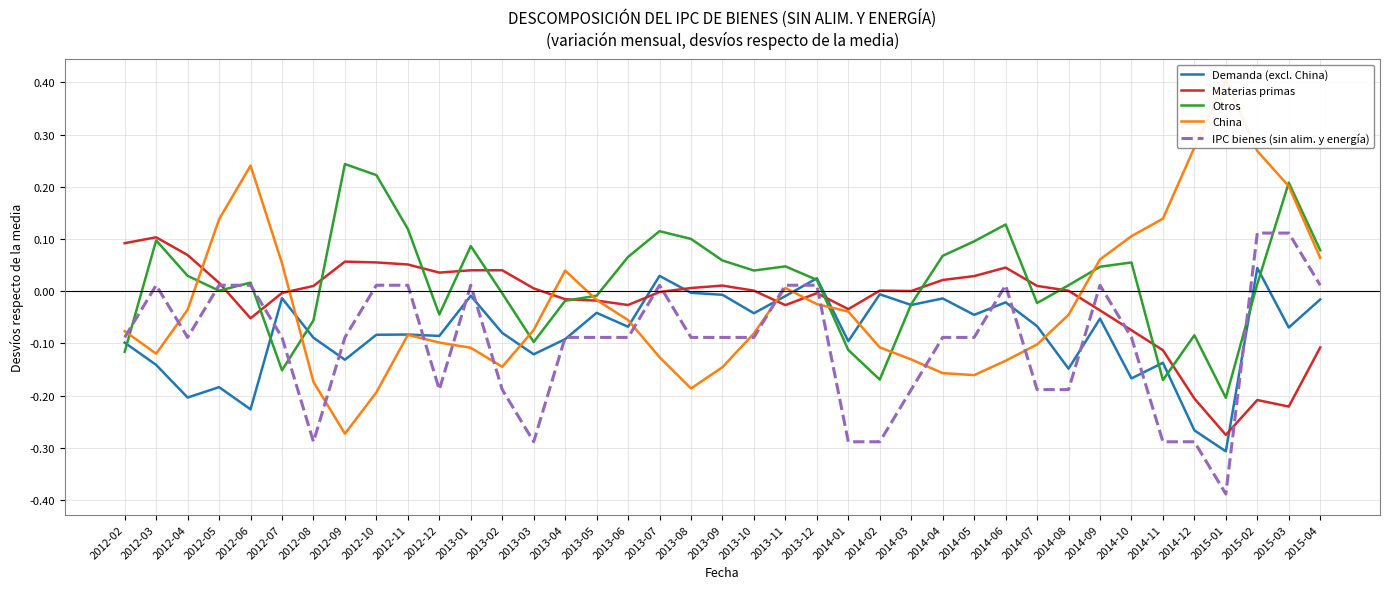

Rank the series by their maximum value, from lowest to highest.

Demanda (excl. China), Materias primas, IPC bienes (sin alim. y energía), Otros, China